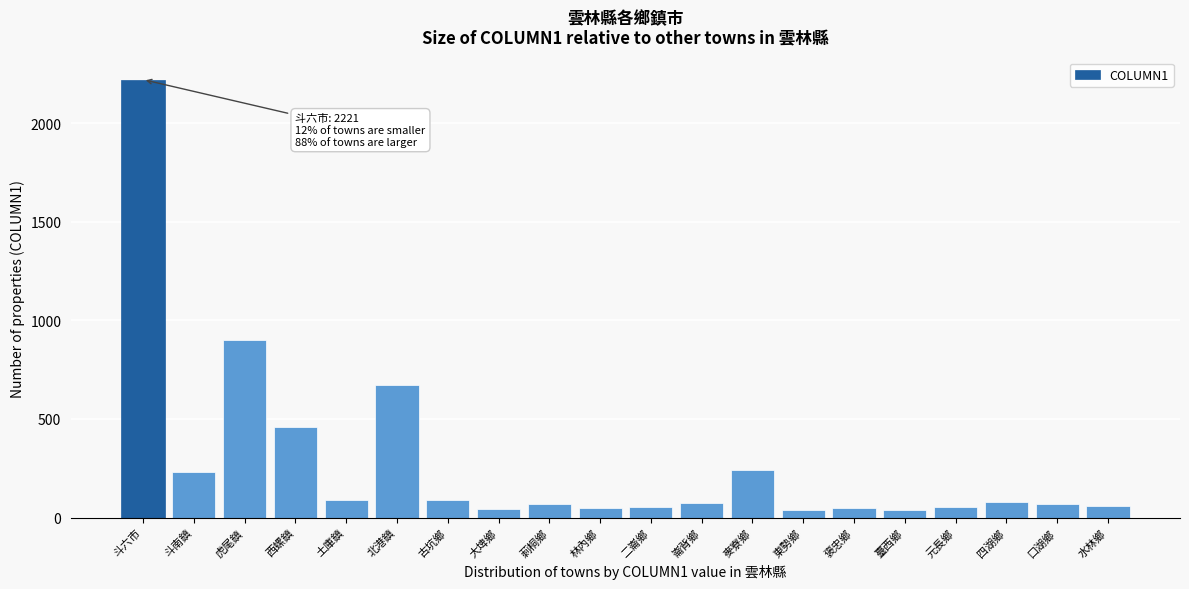

What is the difference between the maximum and second lowest values?

2181